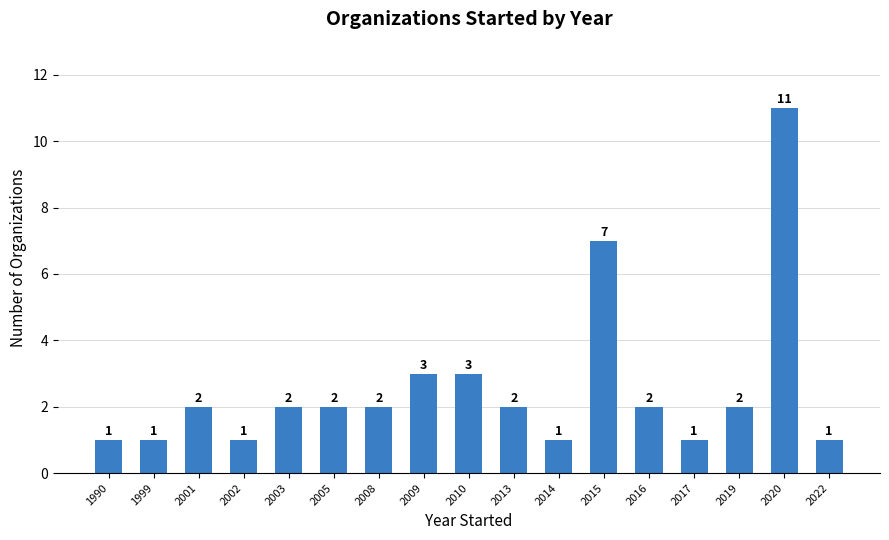

What is the value of the 11th bar from the left?

1